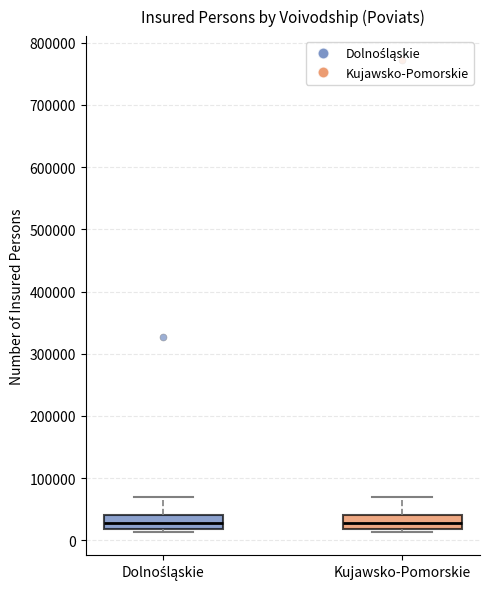

Reading left to right, read every box against the y-axis: the position of its median line, the range the box covers, and the ends of its whiskers. The values are not printed on the chart, so give them approximately, as read against the axis.

Dolnośląskie: median 30000, box 20000 to 40000, whiskers 10000 to 70000
Kujawsko-Pomorskie: median 30000, box 20000 to 40000, whiskers 10000 to 70000